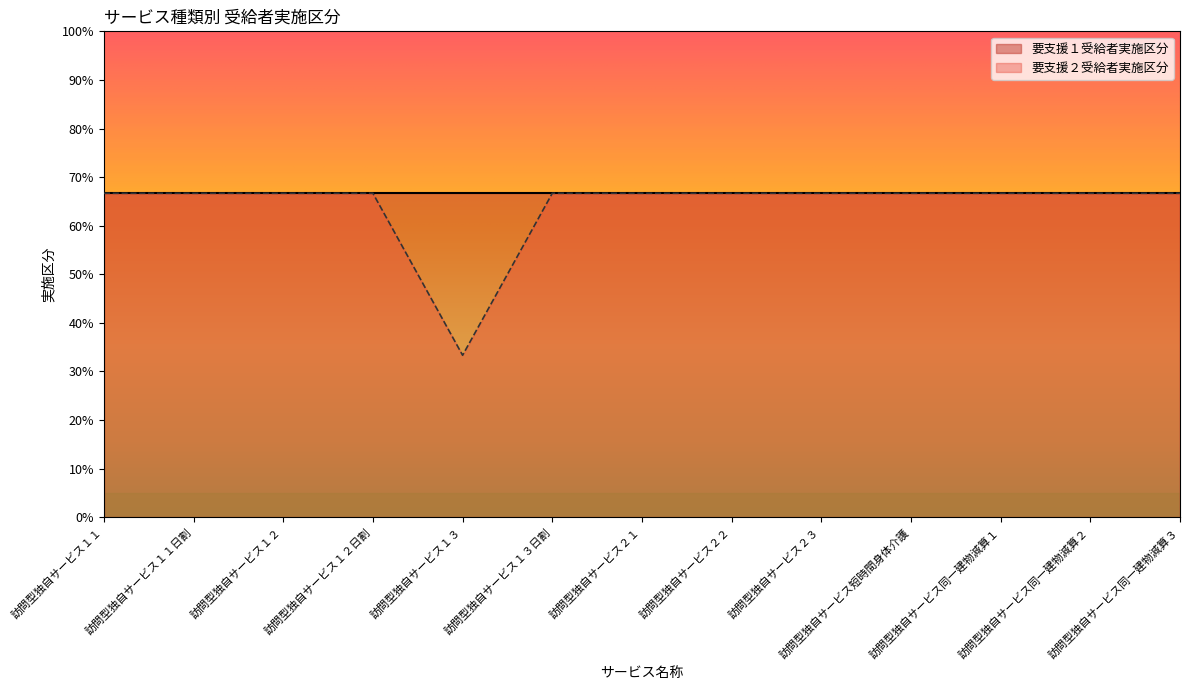

What is the difference between the maximum and minimum values?

1